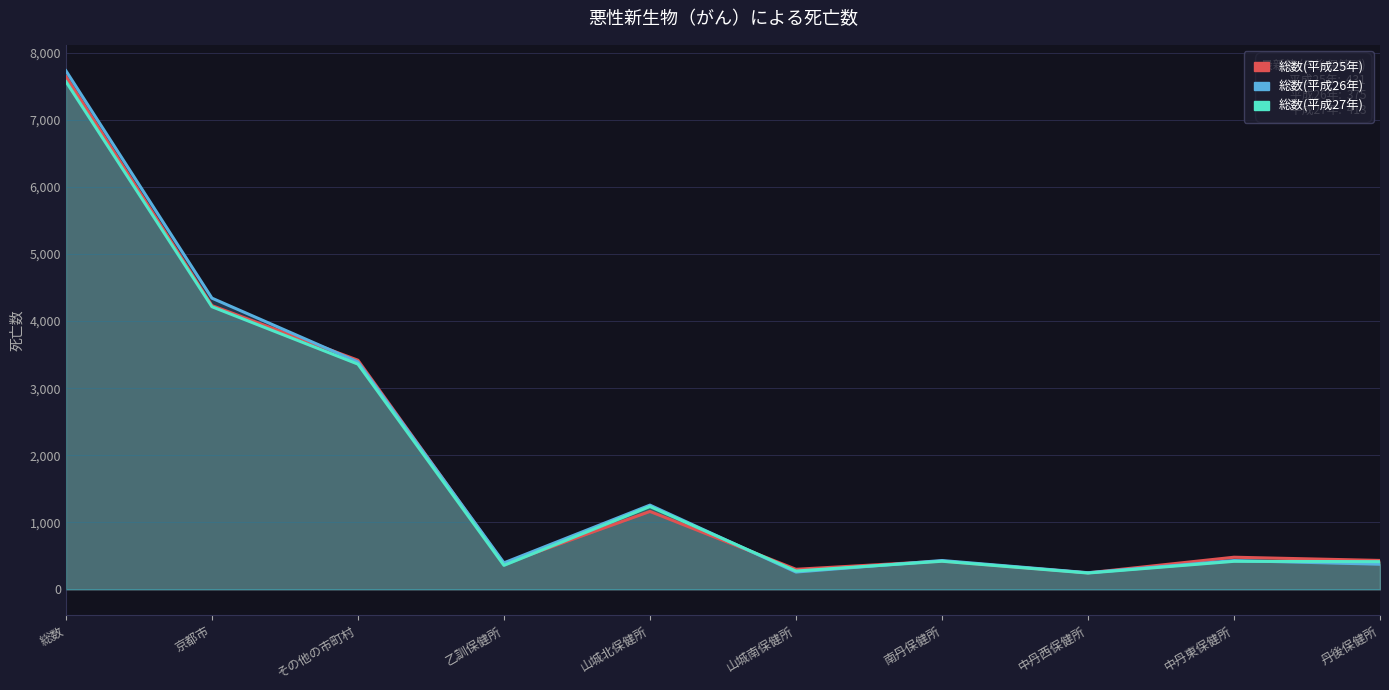

The value of 総数(平成26年) at 乙訓保健所 is 686. True or false?

False